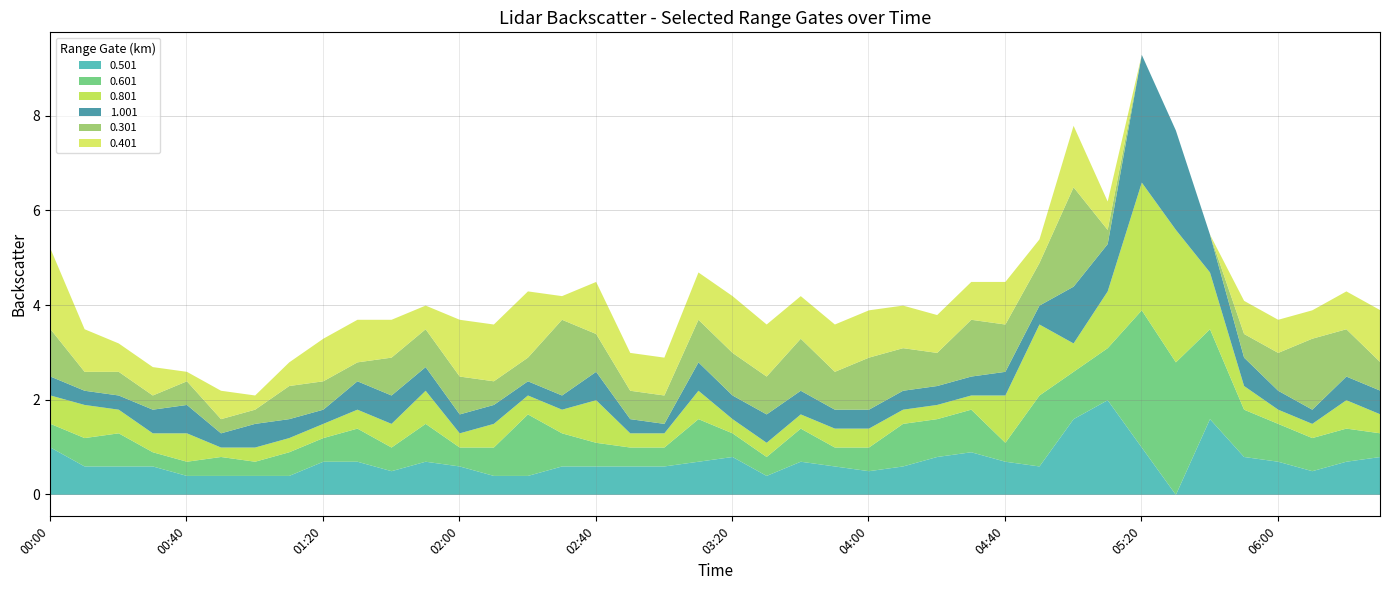

What is the spread (max minus min) of values at 2011/11/21 00:10?

0.6